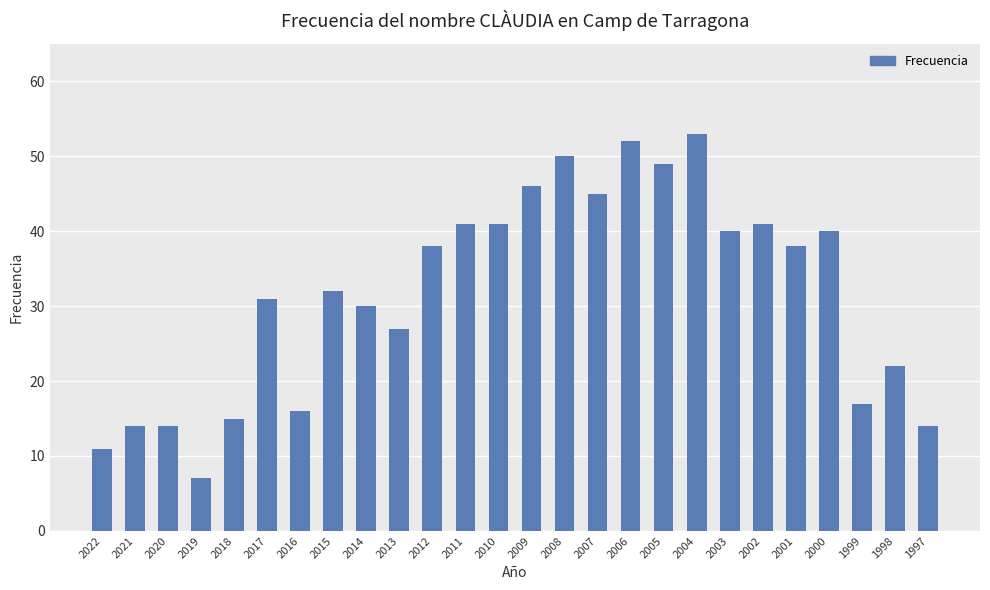

True or false: the data shows 40 at 2000.

True